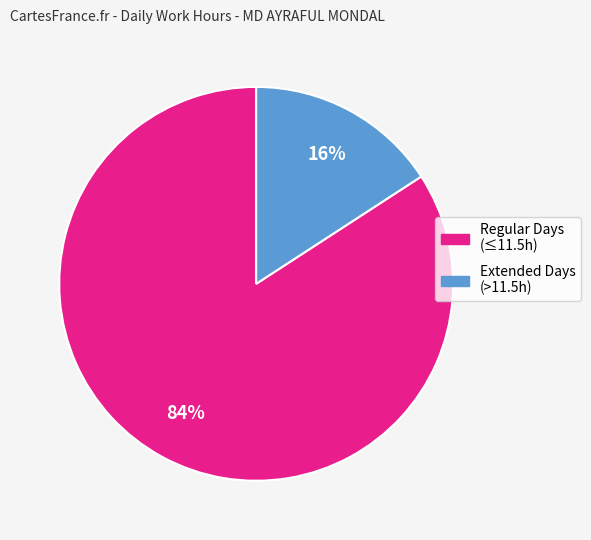

Is there a majority slice in this chart?

Yes